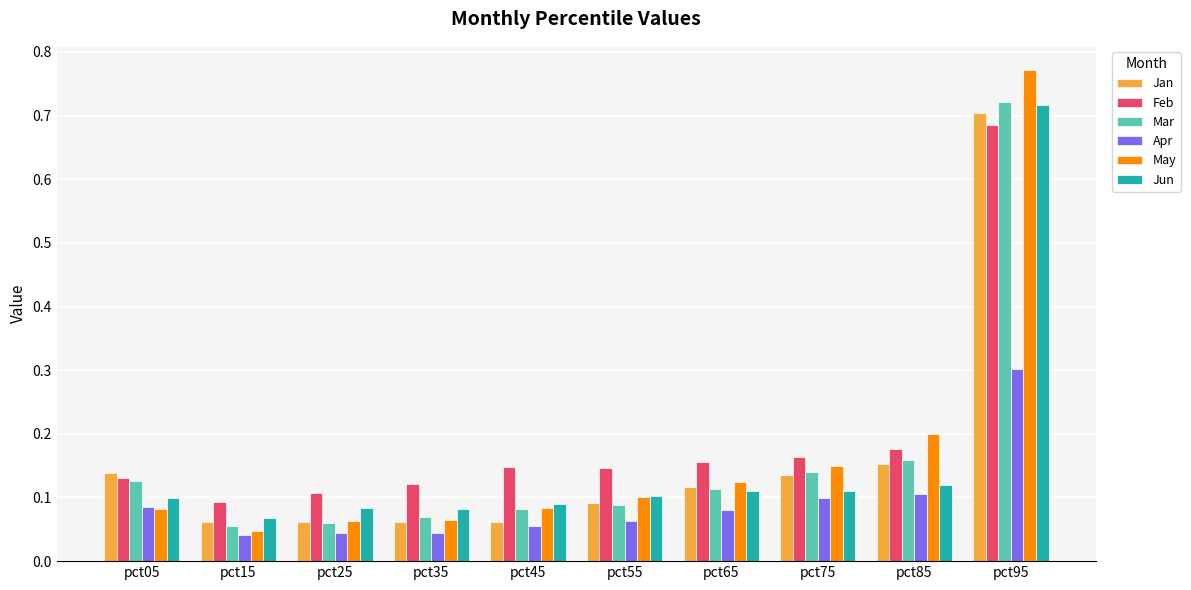

Is it true that Feb equals 0.2 at pct35?

False